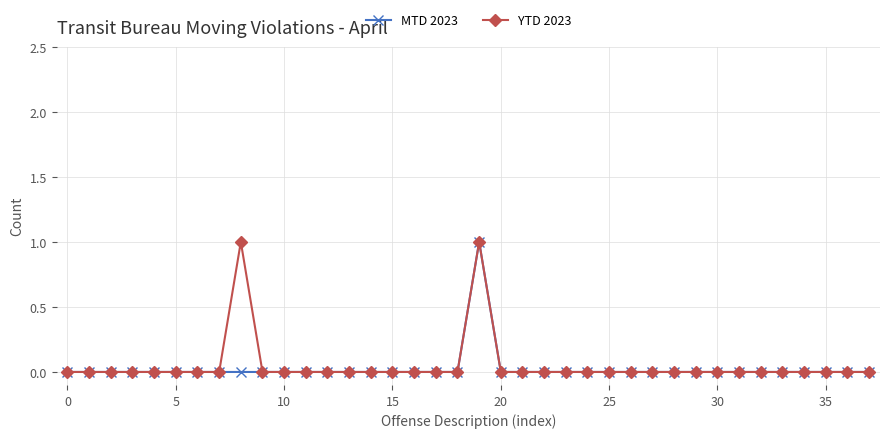

What are all the series names shown in the legend?

MTD 2023, YTD 2023